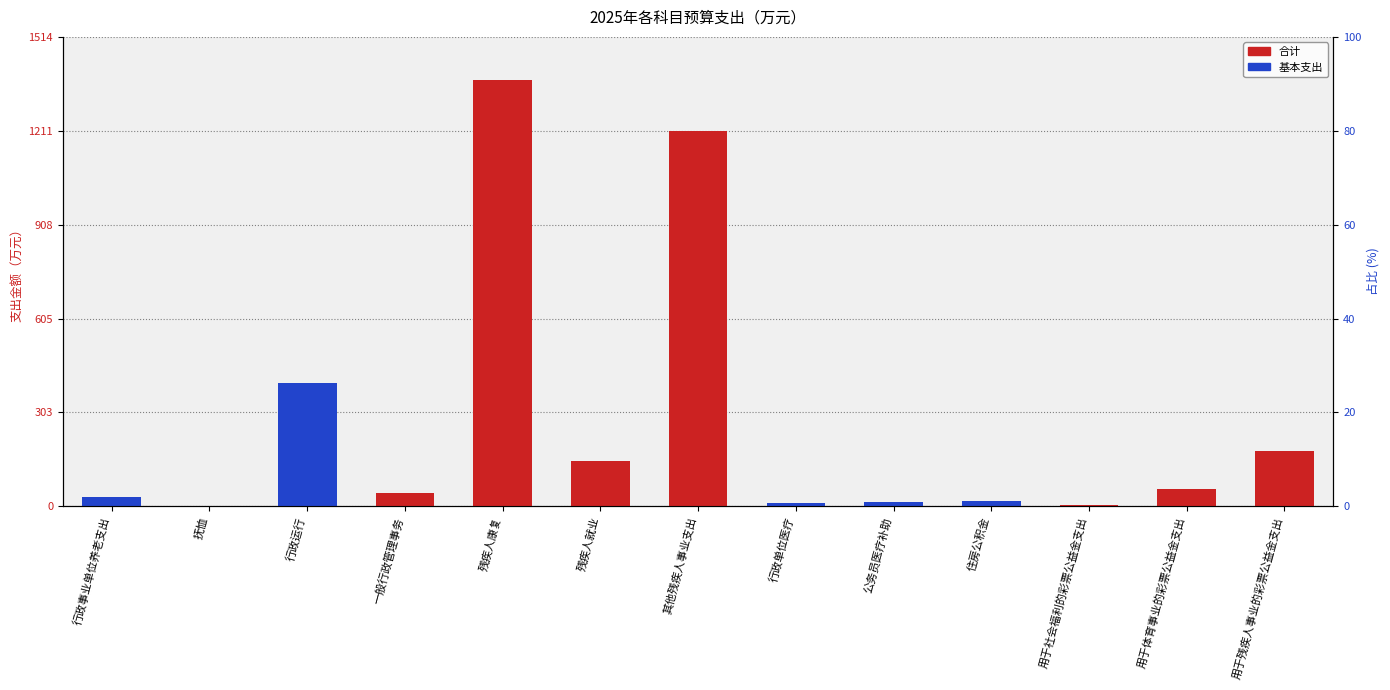

Read the 合计 value at 一般行政管理事务.

43.2